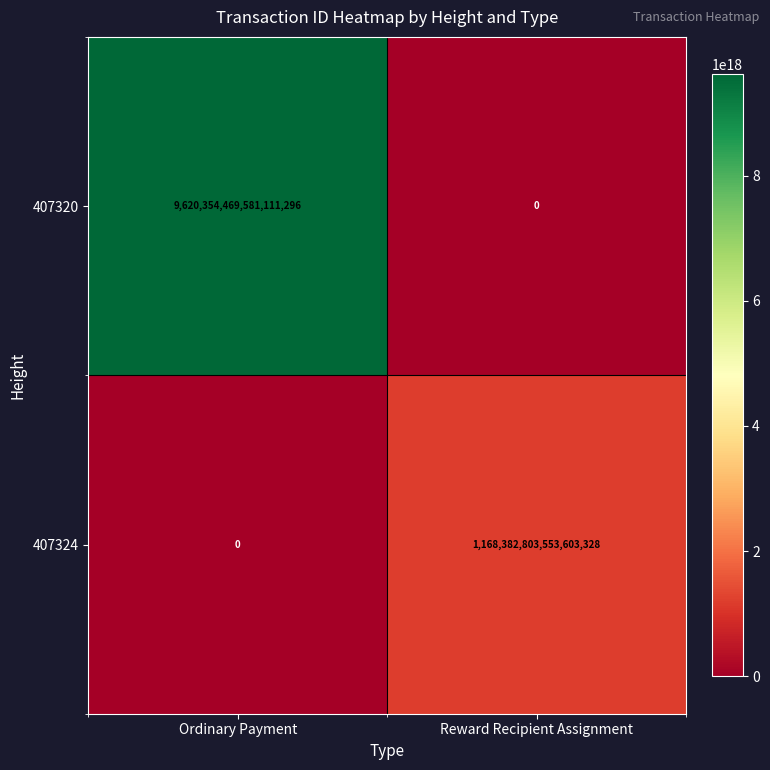

At which label is 407320 closest to 4810177234790555648?

Ordinary Payment